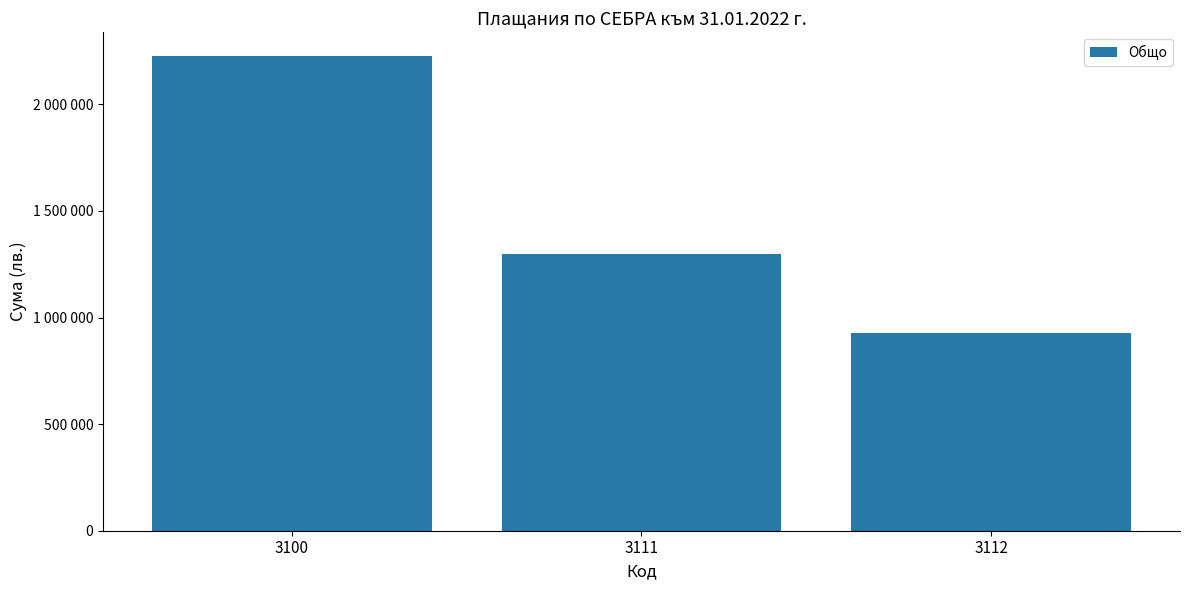

Which label corresponds to the smallest value in the chart?

3112